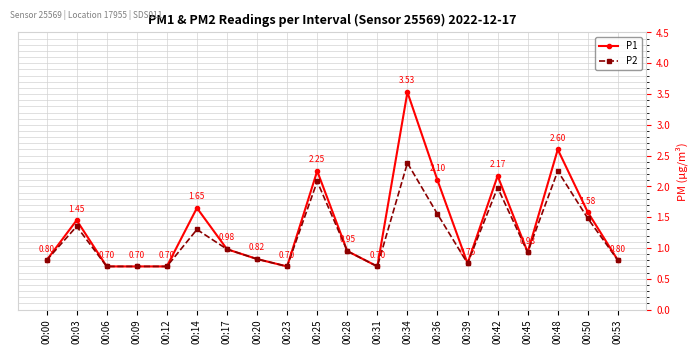

Between 00:03 and 00:42, which series saw the biggest shift?

P1